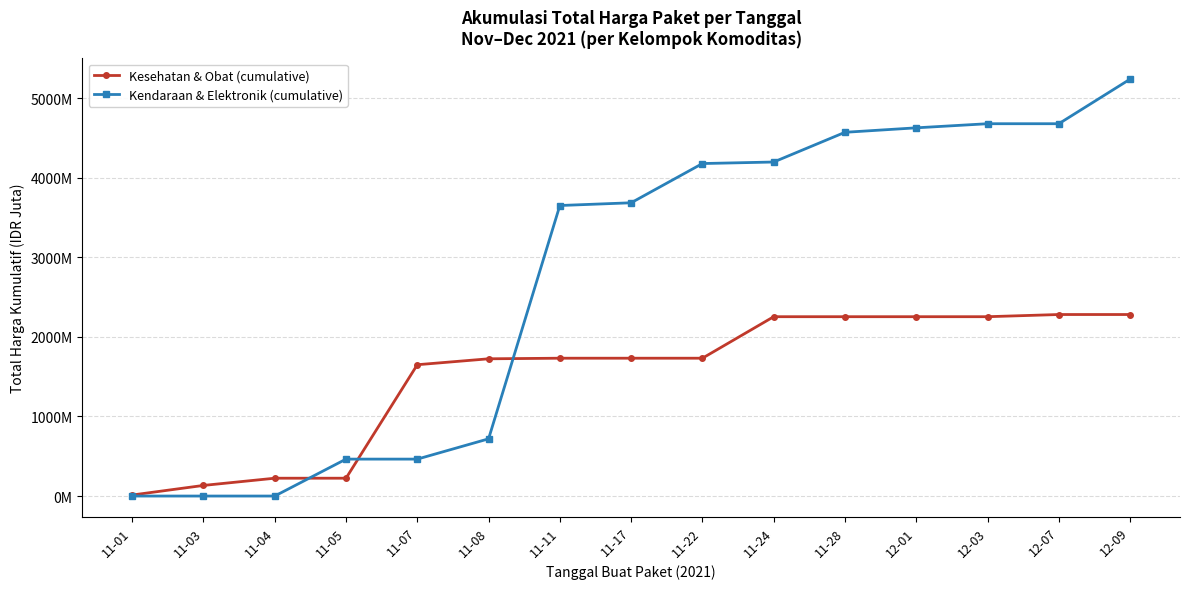

What is the difference between the Kesehatan & Obat (cumulative) values at 12-01 and 11-05?

2029.2